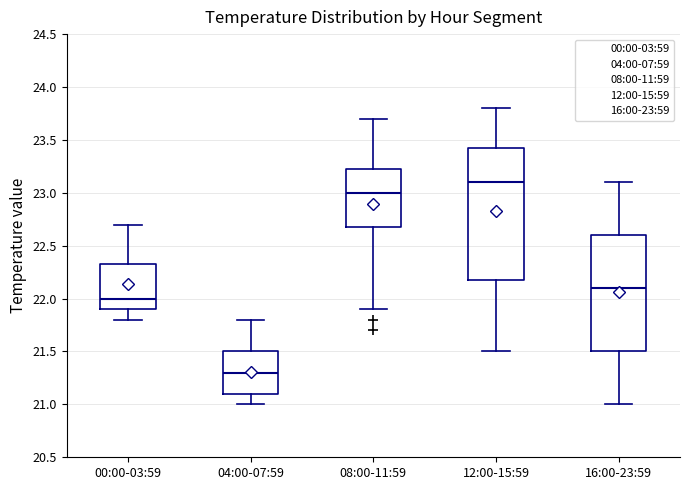

Reading left to right, transcribe this box plot: for each box, give where its median line is, the range the box spans, and where its two whiskers end, as read against the y-axis. The values are not printed on the chart, so give them approximately, as read against the axis.

00:00-03:59: median 22.00, box 21.90 to 22.35, whiskers 21.80 to 22.70
04:00-07:59: median 21.30, box 21.10 to 21.50, whiskers 21.00 to 21.80
08:00-11:59: median 23.00, box 22.70 to 23.25, whiskers 21.90 to 23.70
12:00-15:59: median 23.10, box 22.20 to 23.45, whiskers 21.50 to 23.80
16:00-23:59: median 22.10, box 21.50 to 22.60, whiskers 21.00 to 23.10